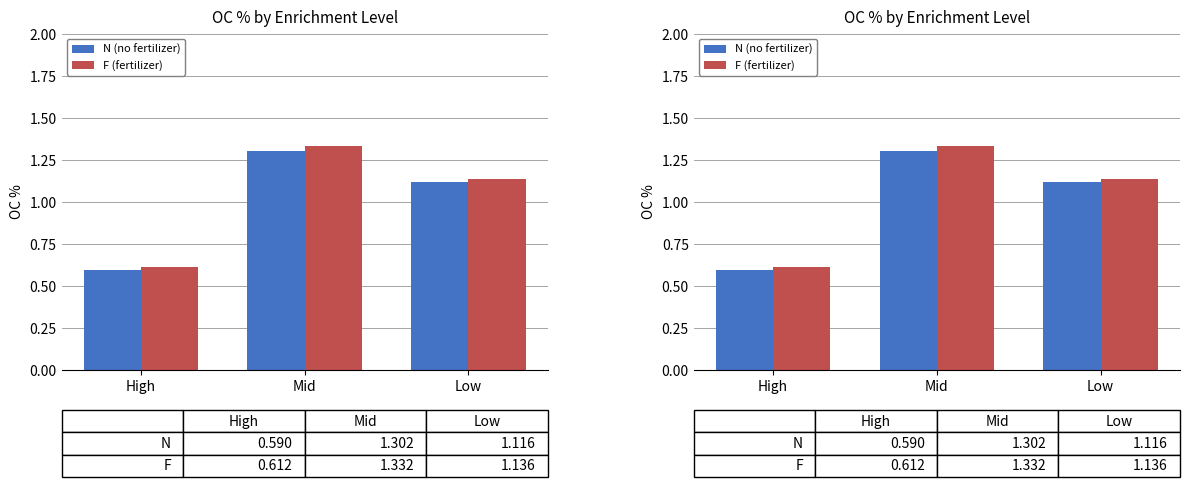

Which label corresponds to the largest value in the chart?

Mid